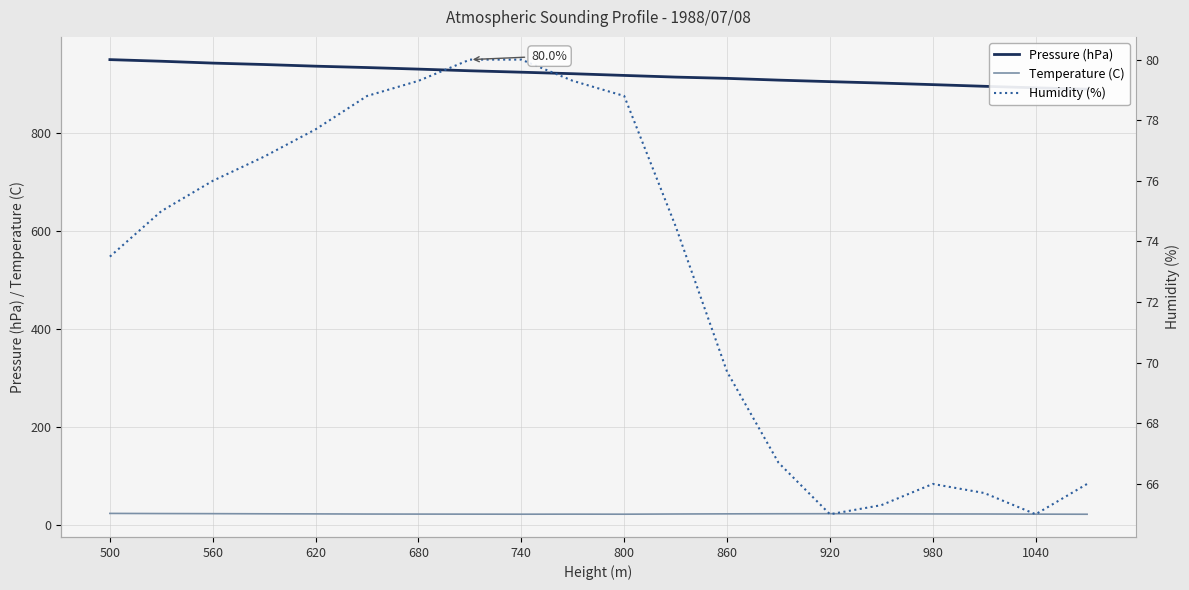

What is the maximum value for Temperature (C)?

23.4